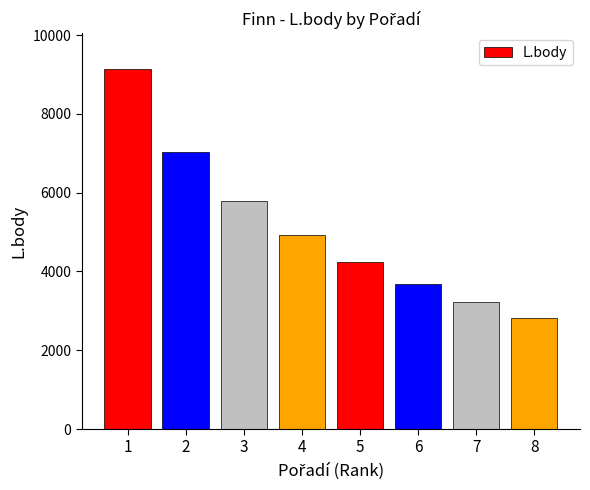

Is it true that the value at 7 is 4763?

False